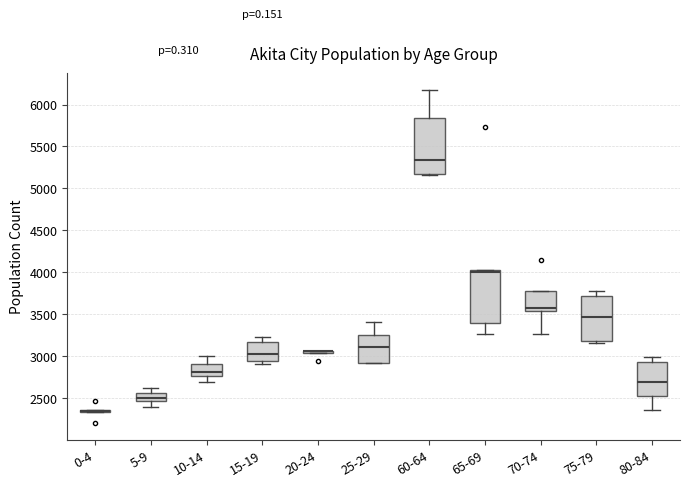

Reading left to right, read every box against the y-axis: the position of its median line, the range the box covers, and the ends of its whiskers. The values are not printed on the chart, so give them approximately, as read against the axis.

0-4: box collapsed to a line at 2350, whiskers 2350 to 2350
5-9: median 2500, box 2450 to 2550, whiskers 2400 to 2650
10-14: median 2800, box 2750 to 2900, whiskers 2700 to 3000
15-19: median 3000, box 2950 to 3150, whiskers 2900 to 3250
20-24: box collapsed to a line at 3050, whiskers 3050 to 3050
25-29: median 3100, box 2950 to 3250, whiskers 2900 to 3400
60-64: median 5350, box 5150 to 5850, whiskers 5150 to 6150
65-69: median 4000, box 3400 to 4050, whiskers 3250 to 4050
70-74: median 3600, box 3550 to 3800, whiskers 3250 to 3800
75-79: median 3450, box 3200 to 3700, whiskers 3150 to 3800
80-84: median 2700, box 2500 to 2950, whiskers 2350 to 3000